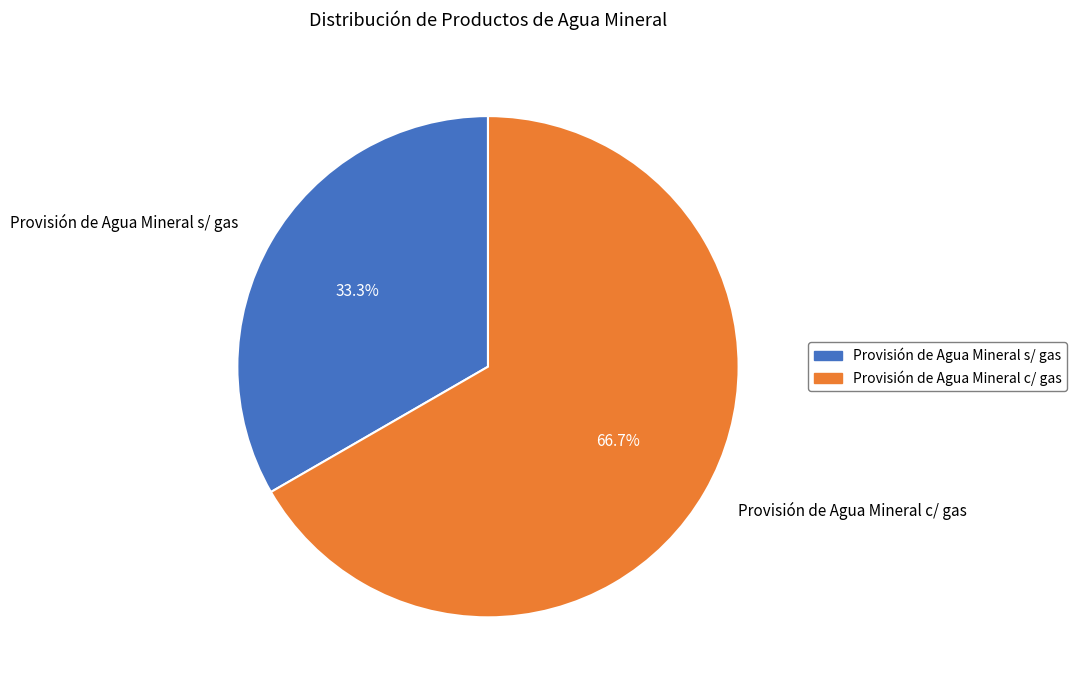

Rank the categories by value from highest to lowest.

Provisión de Agua Mineral c/ gas, Provisión de Agua Mineral s/ gas